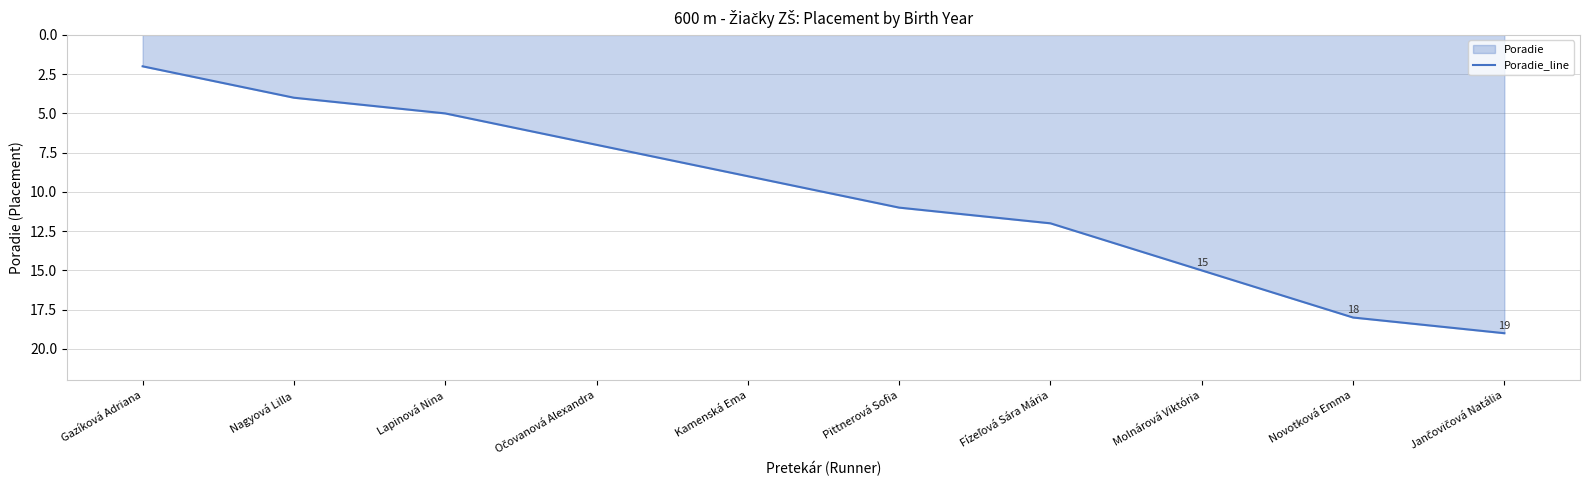

What is the average value?

10